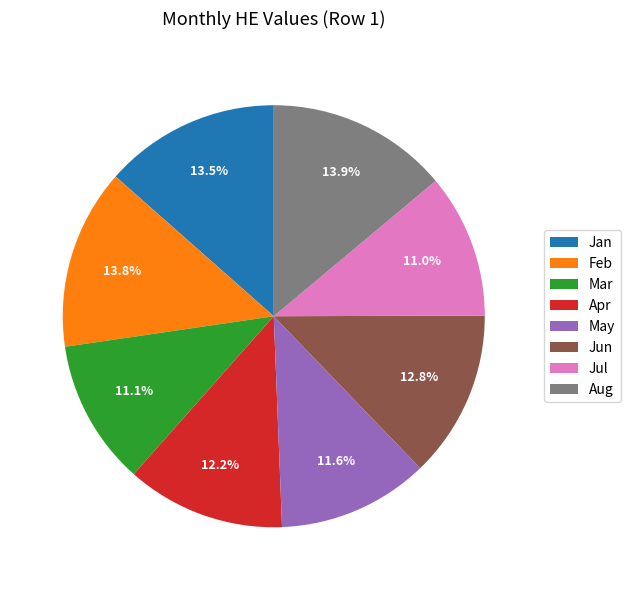

How much of the chart is everything except Aug?

86.1%